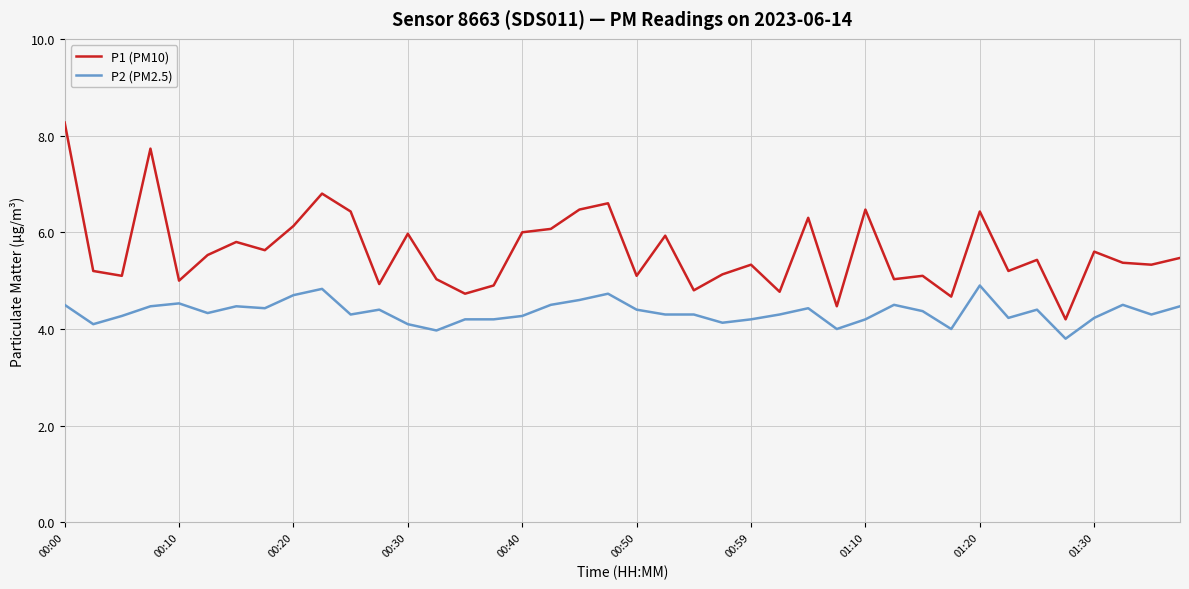

What is the difference between the maximum and minimum values in the P1 (PM10) series?

4.1